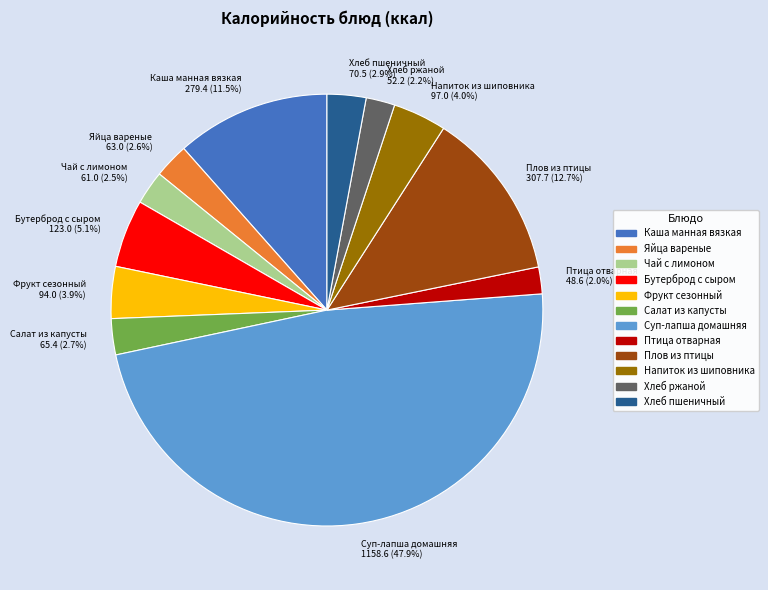

Does Чай с лимоном represent more than half of the total?

No